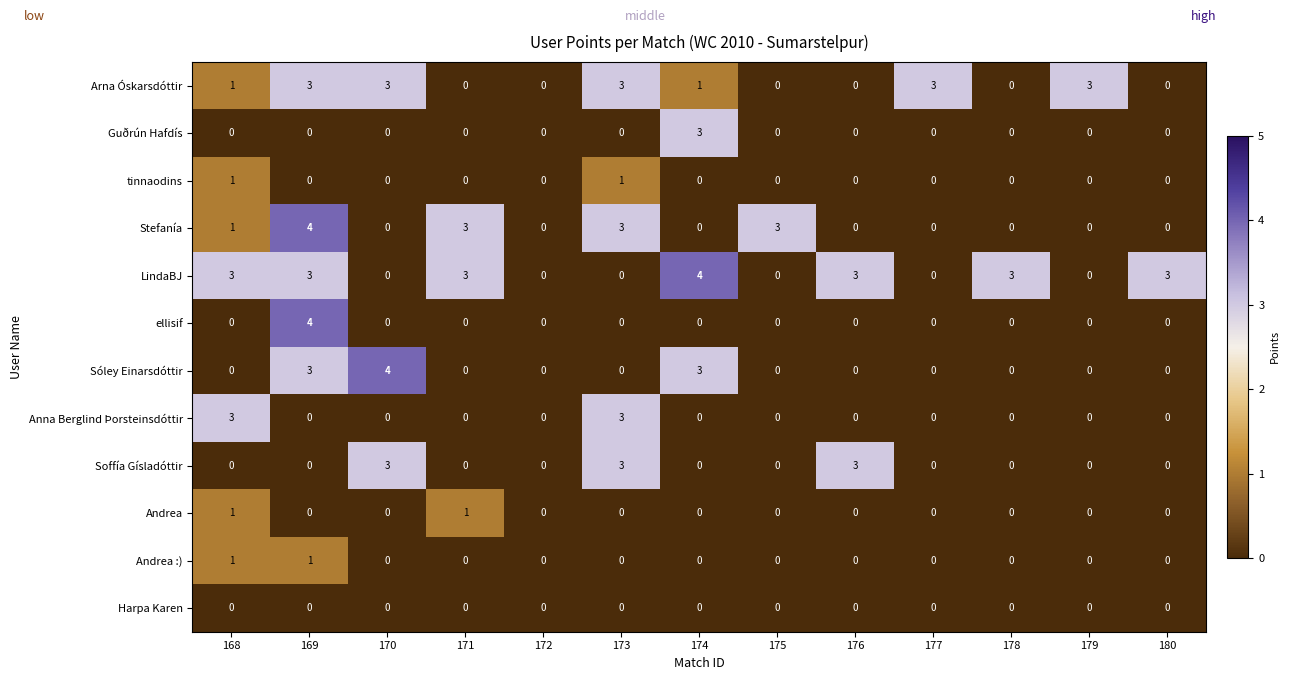

What is the difference between the second highest and second lowest values in the Stefanía series?

3